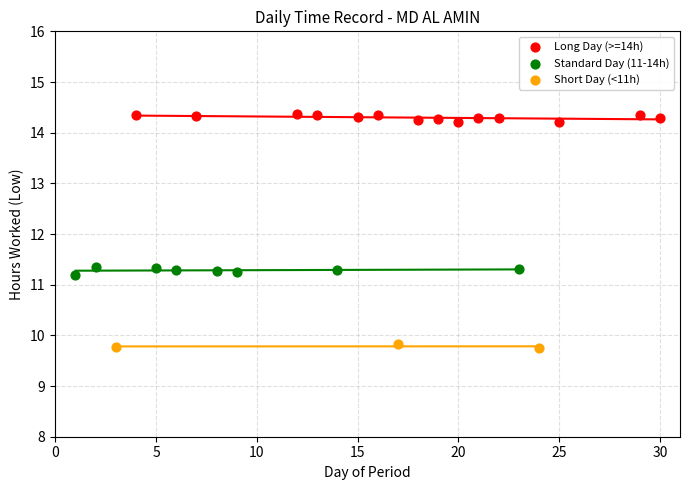

Which series contains the highest Y value?

Long Day (>=14h)